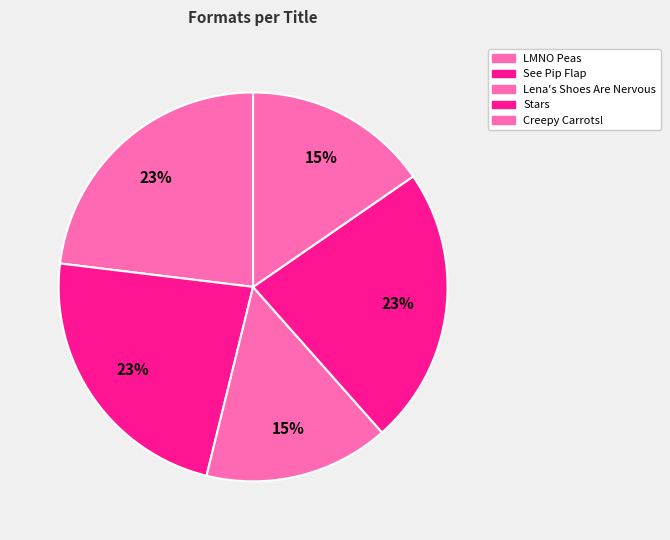

How many segments does this pie chart have?

5